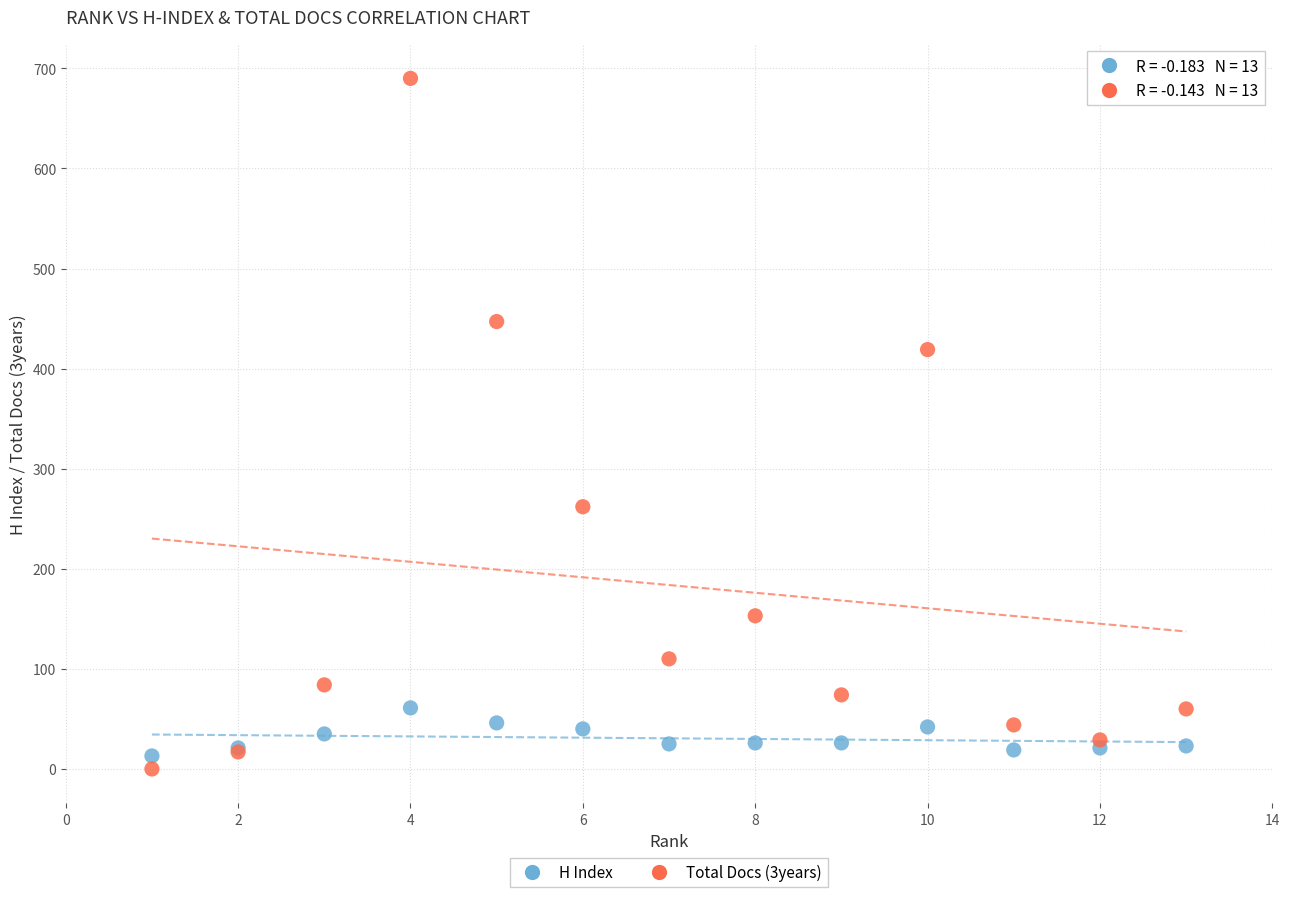

Across all series, what Y value is closest to 345?

419